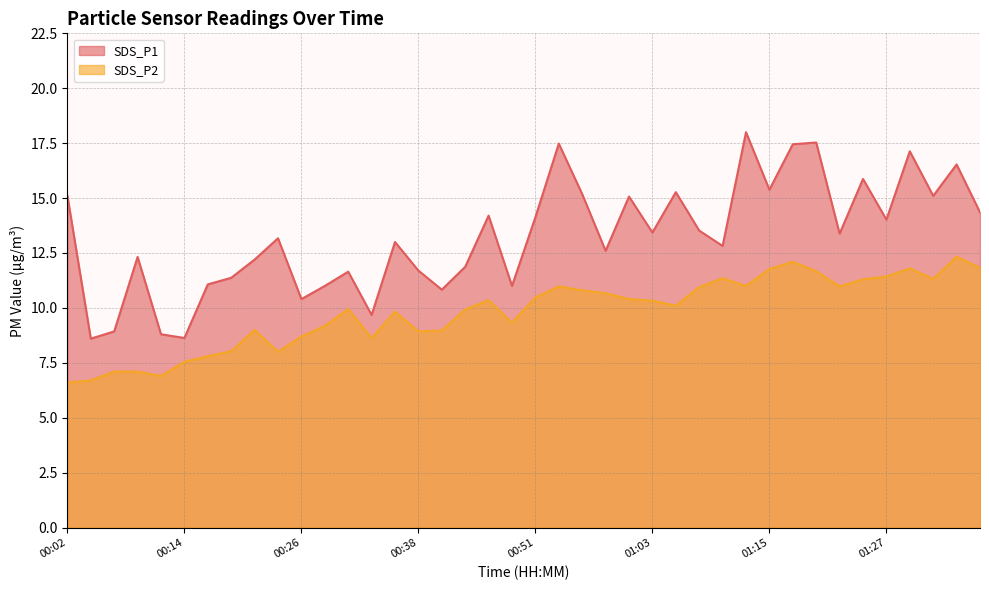

What is the highest value of the SDS_P1 series?

18.0